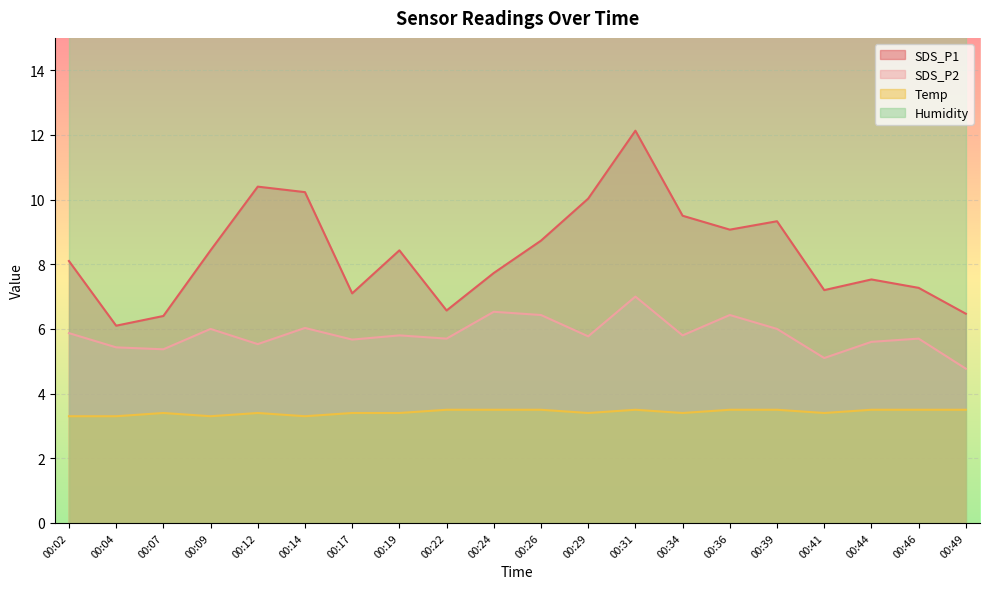

Reading left to right, transcribe all the data shown in this chart.

SDS_P1: 00:02=8.1	00:04=6.1	00:07=6.4	00:09=8.4	00:12=10.4	00:14=10.2	00:17=7.1	00:19=8.4	00:22=6.6	00:24=7.7	00:26=8.7	00:29=10.0	00:31=12.1	00:34=9.5	00:36=9.1	00:39=9.3	00:41=7.2	00:44=7.5	00:46=7.3	00:49=6.5
SDS_P2: 00:02=5.9	00:04=5.4	00:07=5.4	00:09=6.0	00:12=5.5	00:14=6.0	00:17=5.7	00:19=5.8	00:22=5.7	00:24=6.5	00:26=6.4	00:29=5.8	00:31=7.0	00:34=5.8	00:36=6.4	00:39=6.0	00:41=5.1	00:44=5.6	00:46=5.7	00:49=4.8
Temp: 00:02=3.3	00:04=3.3	00:07=3.4	00:09=3.3	00:12=3.4	00:14=3.3	00:17=3.4	00:19=3.4	00:22=3.5	00:24=3.5	00:26=3.5	00:29=3.4	00:31=3.5	00:34=3.4	00:36=3.5	00:39=3.5	00:41=3.4	00:44=3.5	00:46=3.5	00:49=3.5